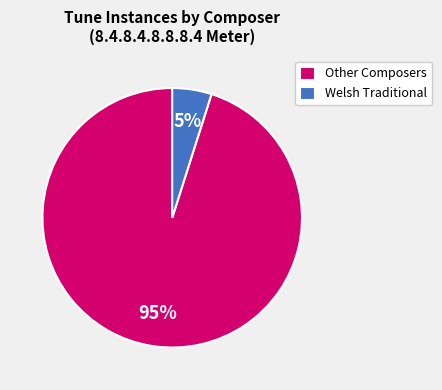

Is it true that Welsh Traditional is 5% of the pie?

True